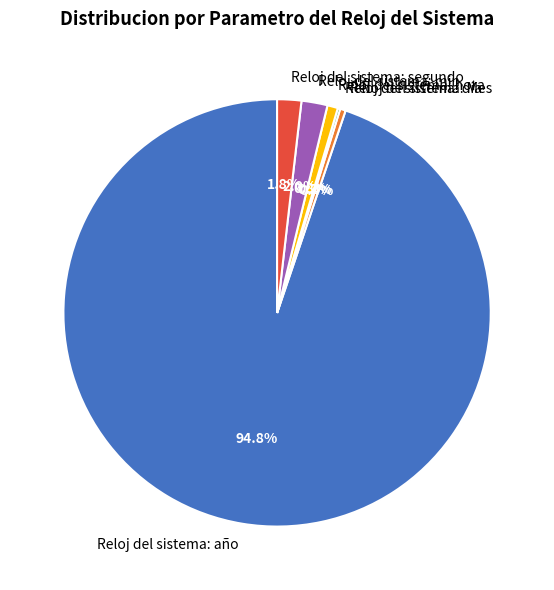

What is the largest slice in the pie chart?

Reloj del sistema: año